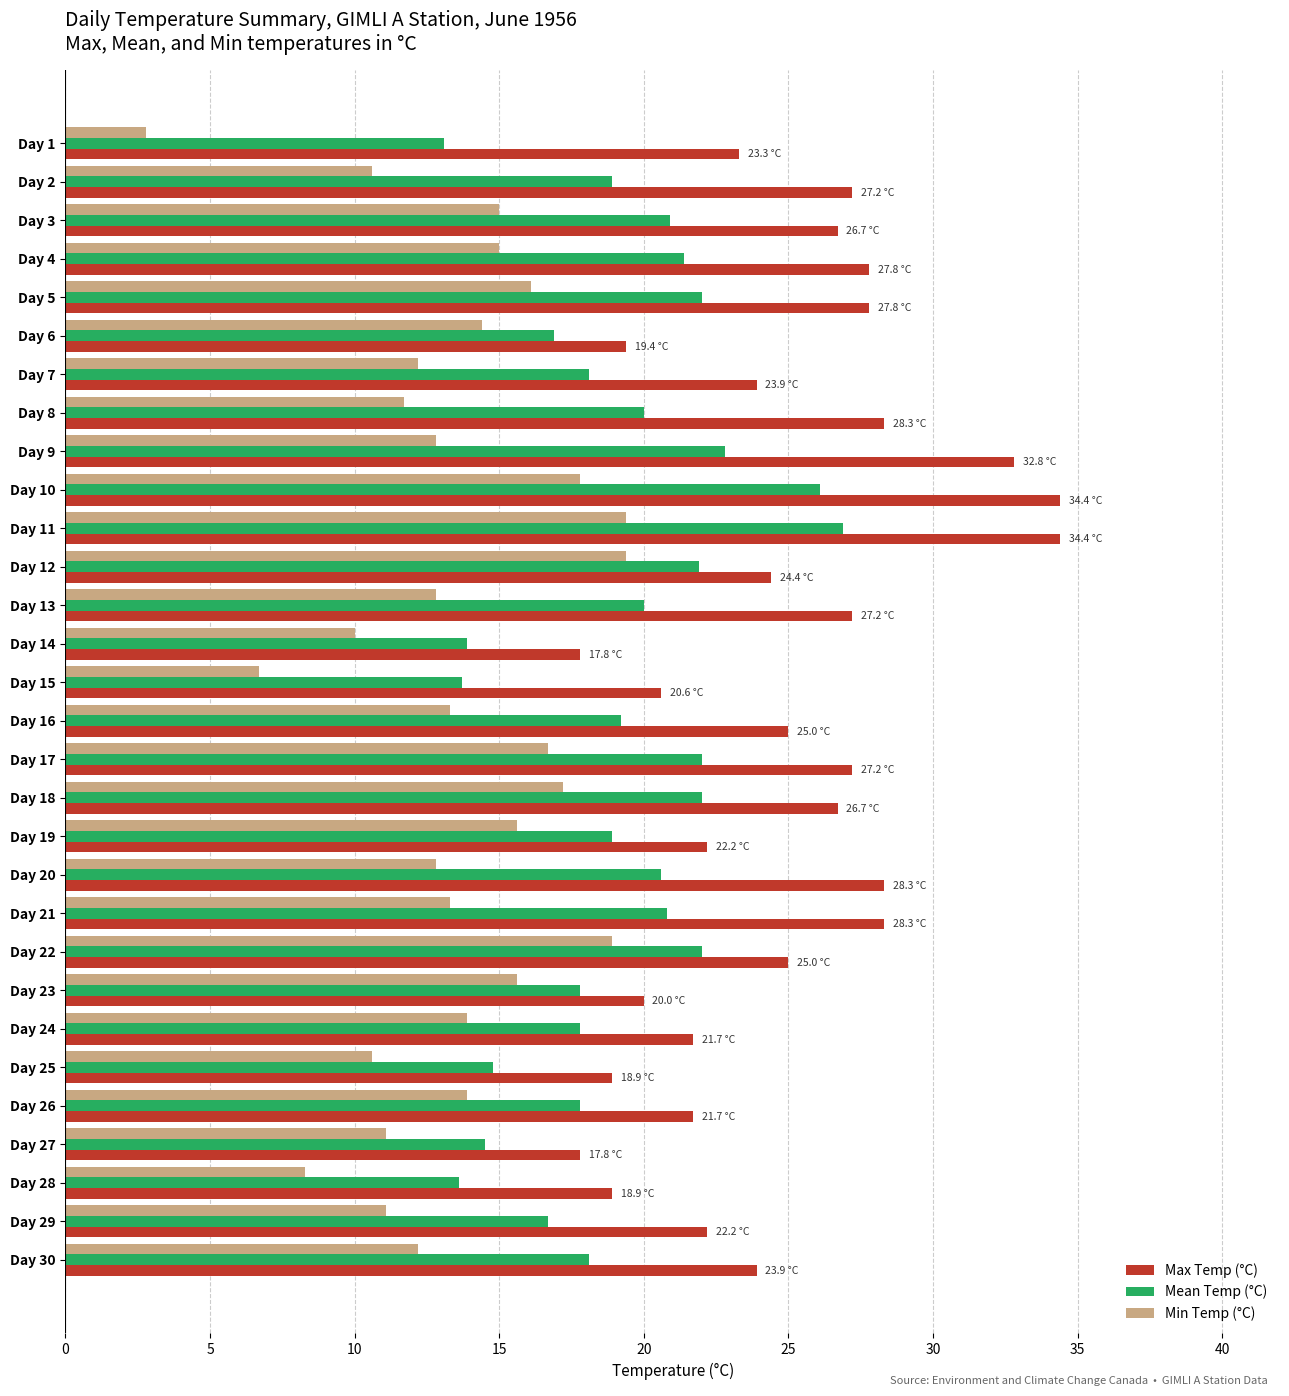

Between Day 6 and Day 17, which series saw the biggest shift?

Max Temp (°C)